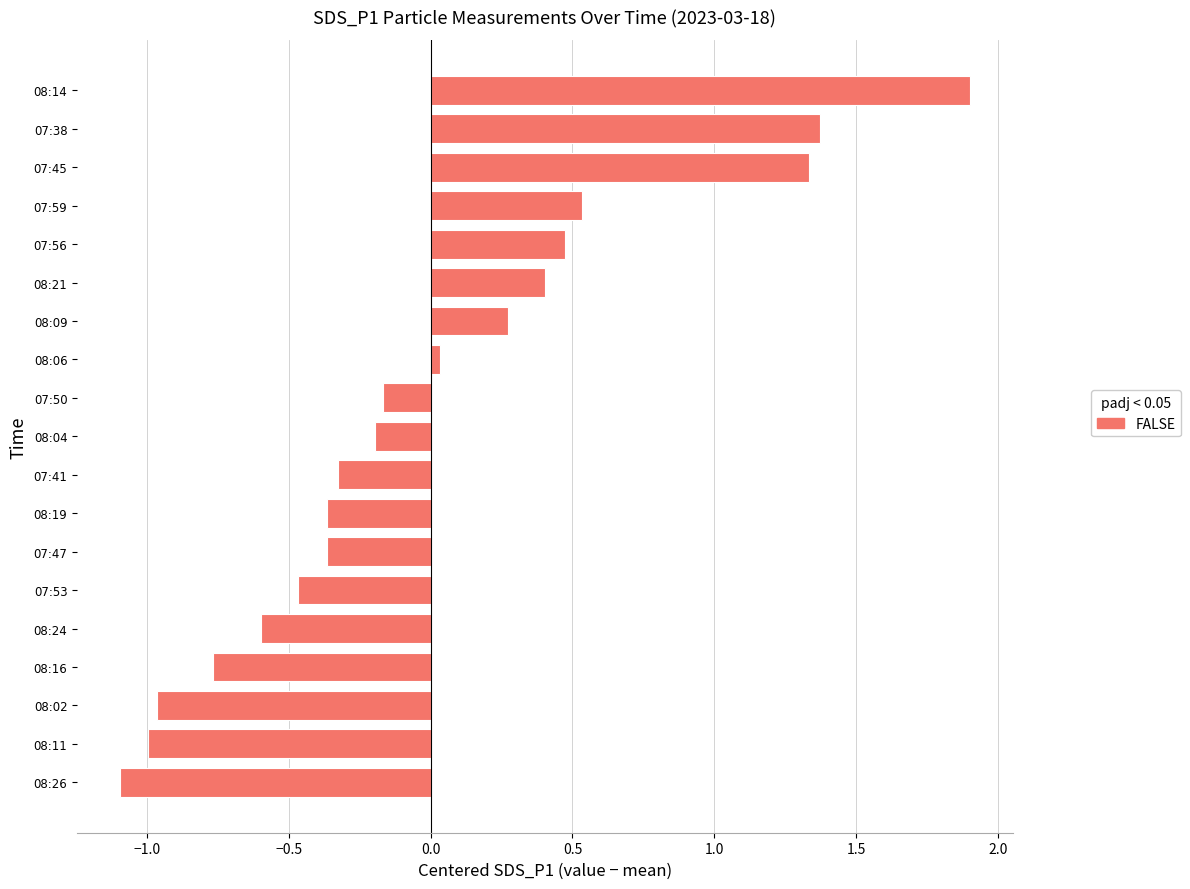

True or false: the data shows -0.1 at 08:24.

False